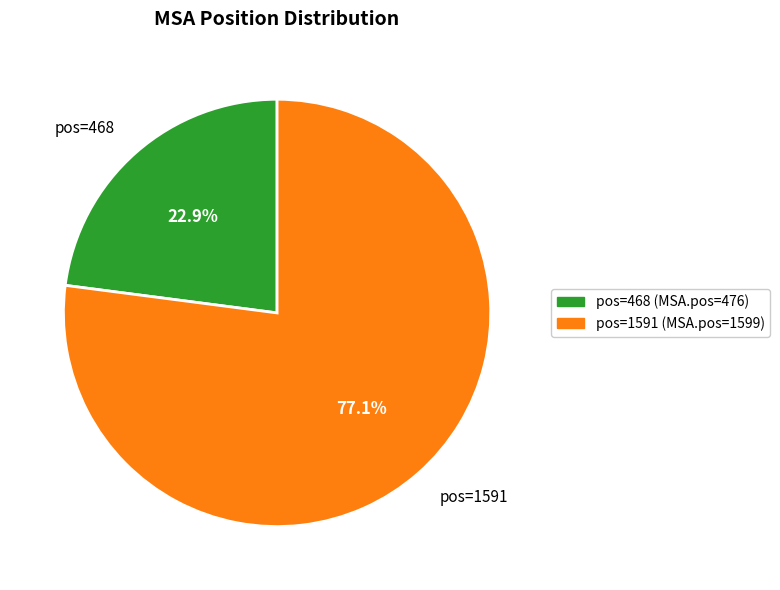

Which slice is the smallest?

pos=468